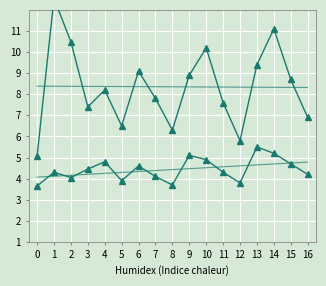

Between 1 and 13, which is larger?

1